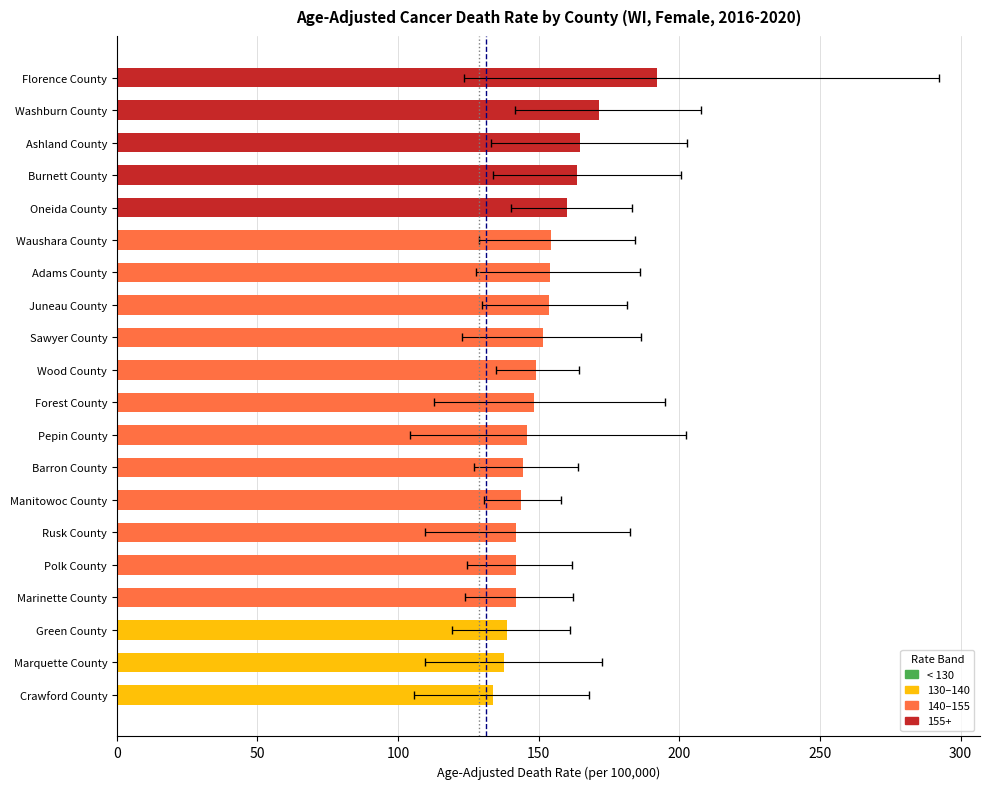

The value of WI State Rate (131.2) at 0 is 0. True or false?

True